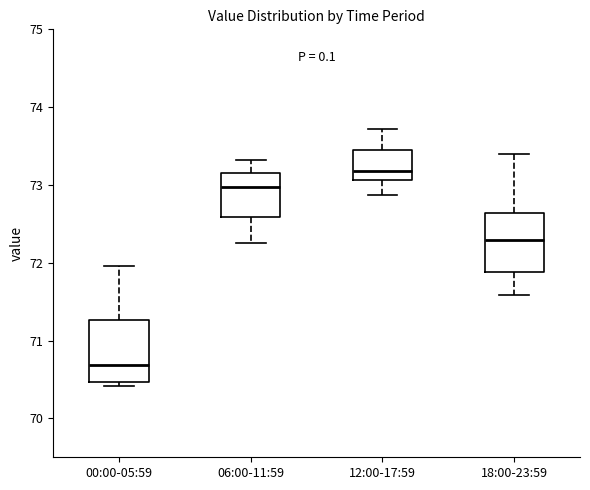

Reading left to right, transcribe this box plot: for each box, give where its median line is, the range the box spans, and where its two whiskers end, as read against the y-axis. The values are not printed on the chart, so give them approximately, as read against the axis.

00:00-05:59: median 70.7, box 70.5 to 71.3, whiskers 70.4 to 72.0
06:00-11:59: median 73.0, box 72.6 to 73.2, whiskers 72.3 to 73.3
12:00-17:59: median 73.2, box 73.1 to 73.5, whiskers 72.9 to 73.7
18:00-23:59: median 72.3, box 71.9 to 72.6, whiskers 71.6 to 73.4